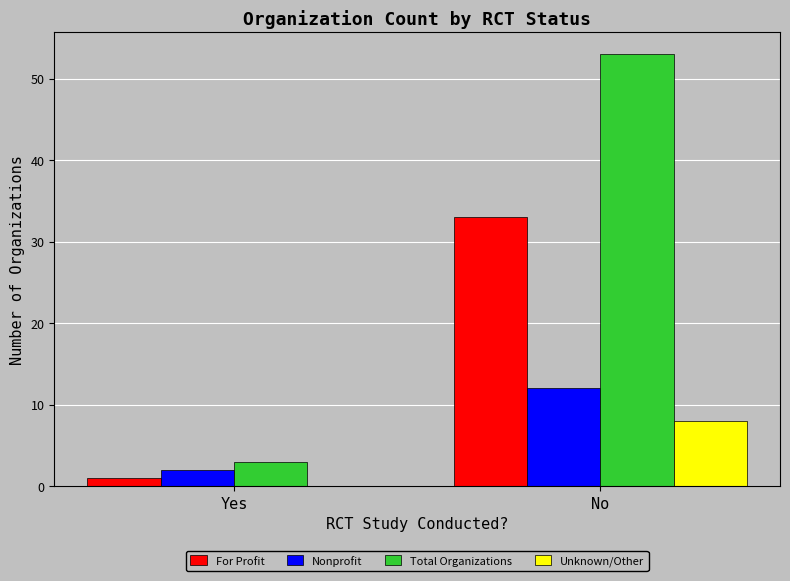

Are the bars horizontal?

No